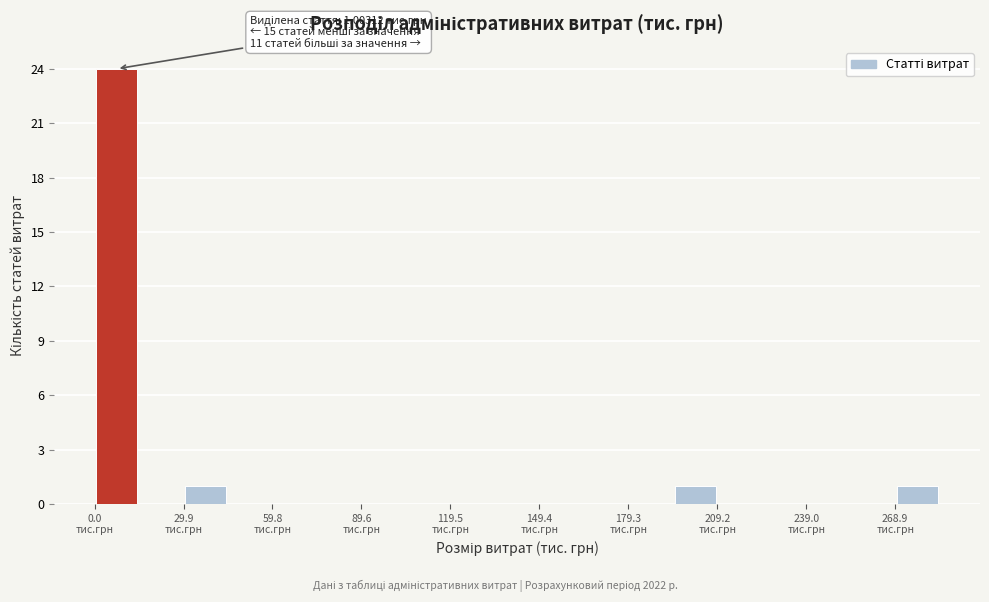

Around what value on the x-axis is the tallest bar? Give the approximate position of its centre, as read against the axis.

5